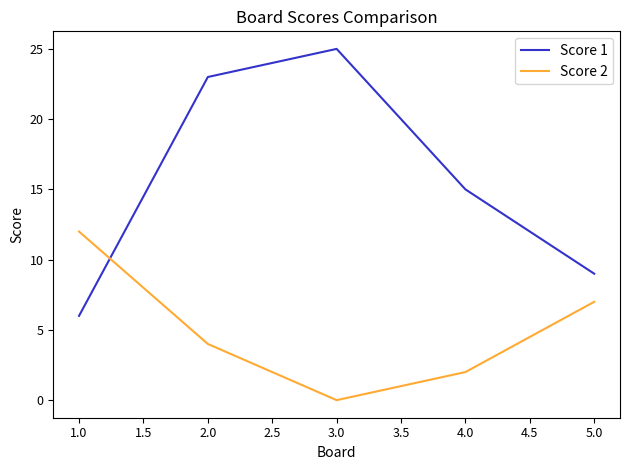

At which category does Score 1 reach its first local peak?

3.0